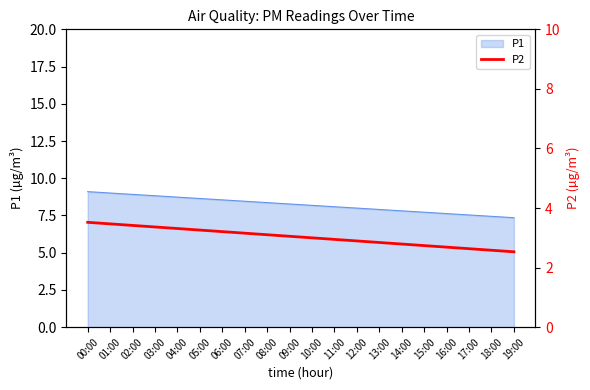

Is it true that P1 equals 7.6 at 16:00?

True